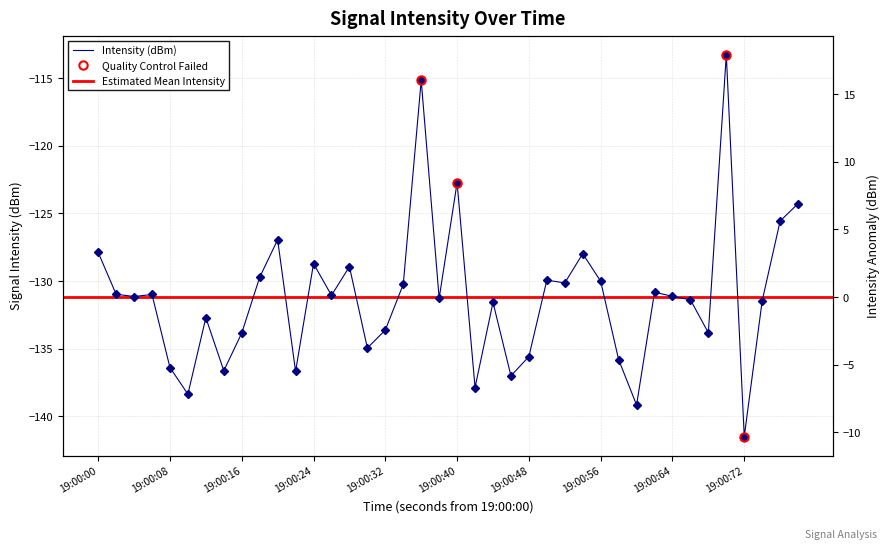

How many lines are shown in the chart?

1